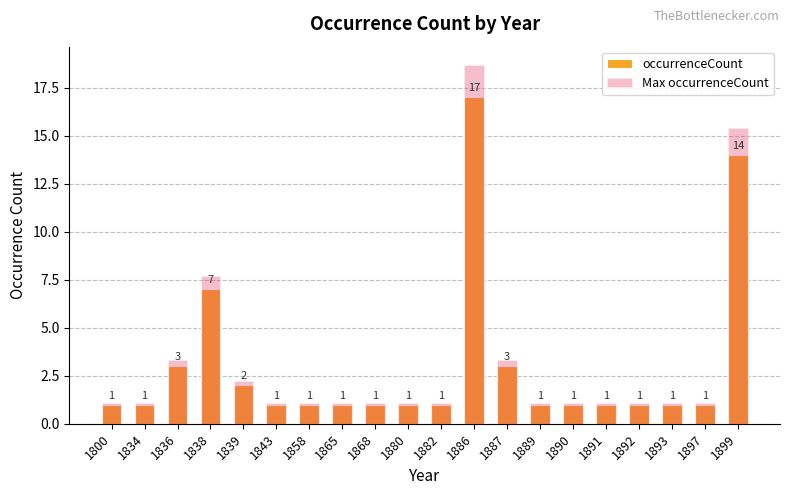

Which series changed the most between 1834 and 1836?

Max occurrenceCount